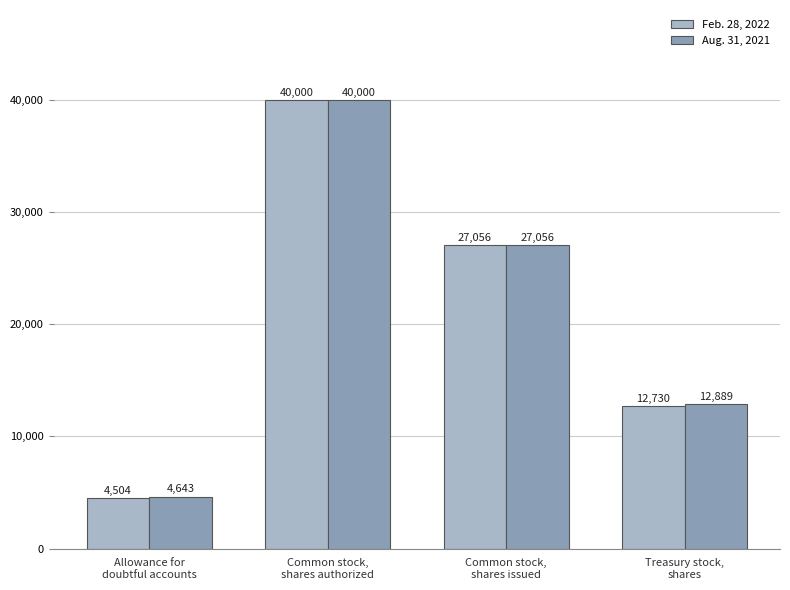

What is the difference between the second highest and second lowest values in the Feb. 28, 2022 series?

14326